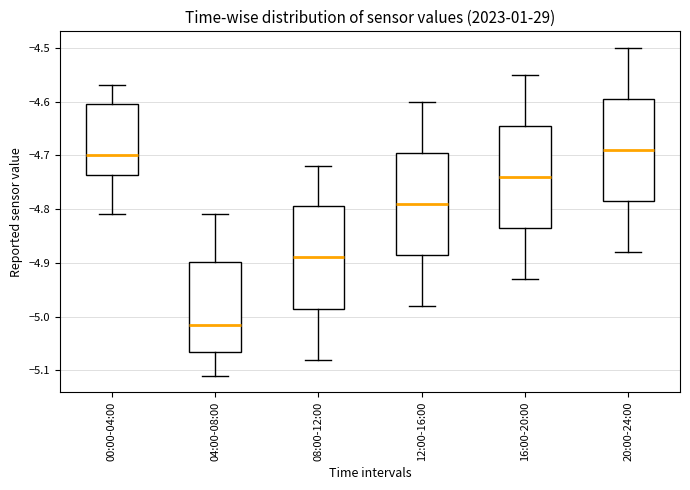

Reading left to right, transcribe this box plot: for each box, give where its median line is, the range the box spans, and where its two whiskers end, as read against the y-axis. The values are not printed on the chart, so give them approximately, as read against the axis.

00:00-04:00: median -4.70, box -4.74 to -4.60, whiskers -4.81 to -4.57
04:00-08:00: median -5.01, box -5.06 to -4.90, whiskers -5.11 to -4.81
08:00-12:00: median -4.89, box -4.98 to -4.79, whiskers -5.08 to -4.72
12:00-16:00: median -4.79, box -4.88 to -4.69, whiskers -4.98 to -4.60
16:00-20:00: median -4.74, box -4.83 to -4.64, whiskers -4.93 to -4.55
20:00-24:00: median -4.69, box -4.78 to -4.59, whiskers -4.88 to -4.50